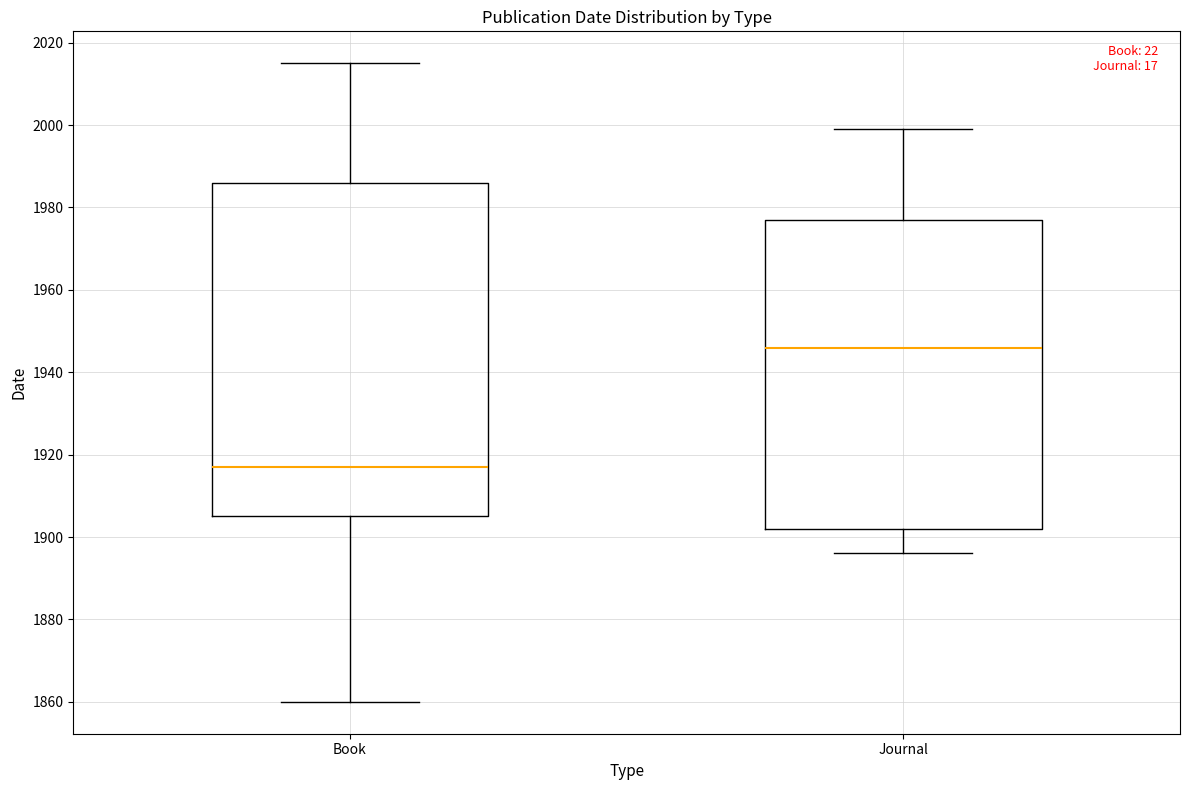

Reading left to right, transcribe this box plot: for each box, give where its median line is, the range the box spans, and where its two whiskers end, as read against the y-axis. The values are not printed on the chart, so give them approximately, as read against the axis.

Book: median 1918, box 1906 to 1986, whiskers 1860 to 2016
Journal: median 1946, box 1902 to 1978, whiskers 1896 to 2000